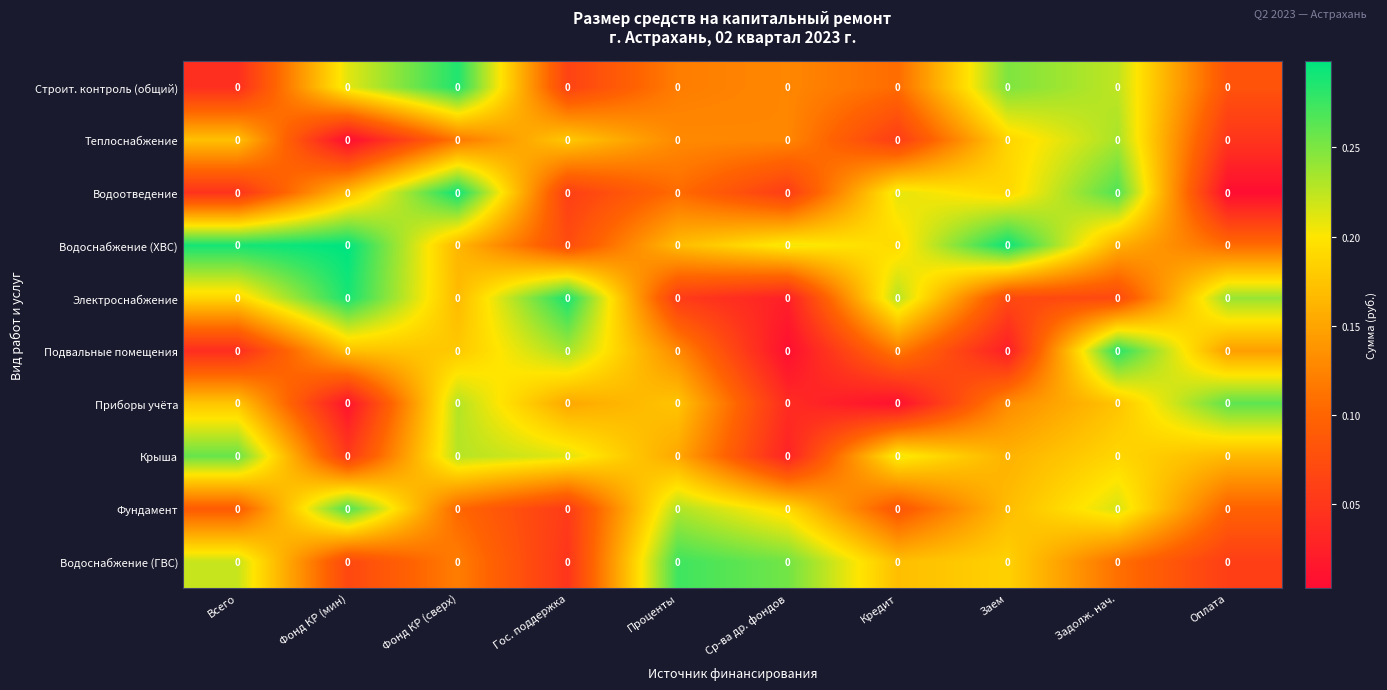

At which category does the chart reach its minimum across all series?

Фонд КР (мин)